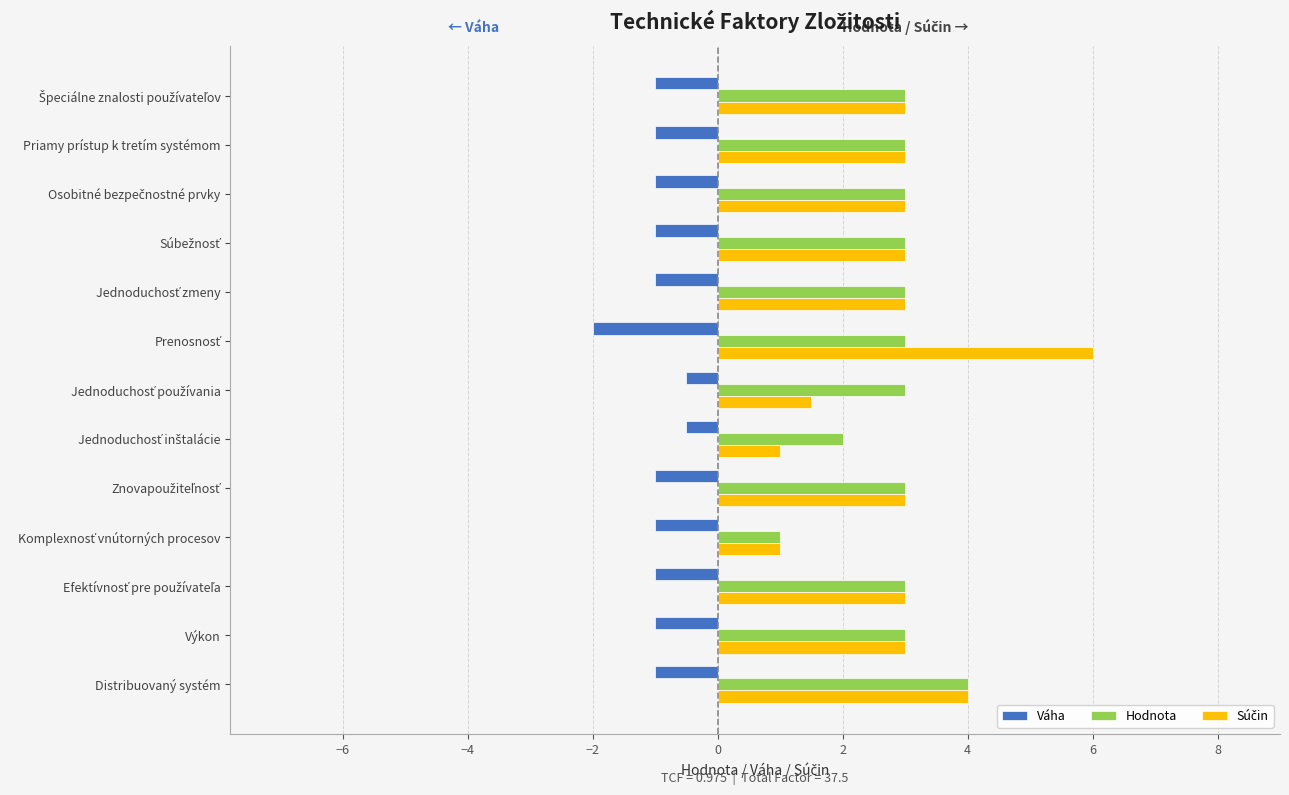

Is it true that Váha equals -1.0 at Priamy prístup k tretím systémom?

True